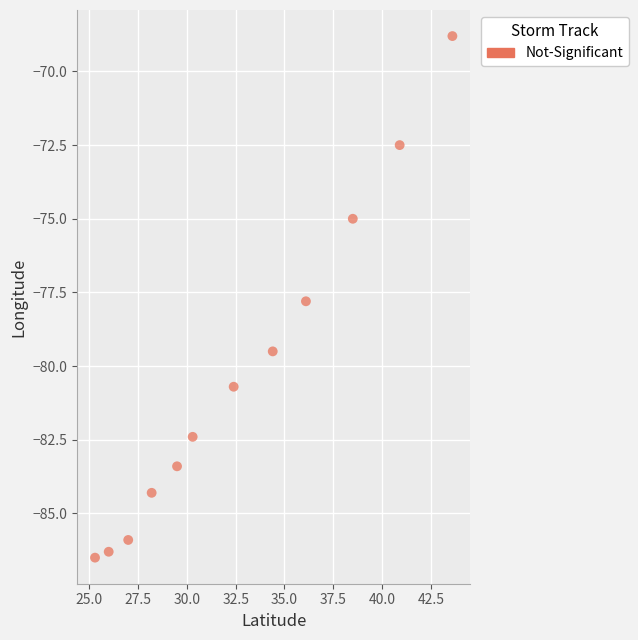

What is the range of X values (max minus min)?

18.3